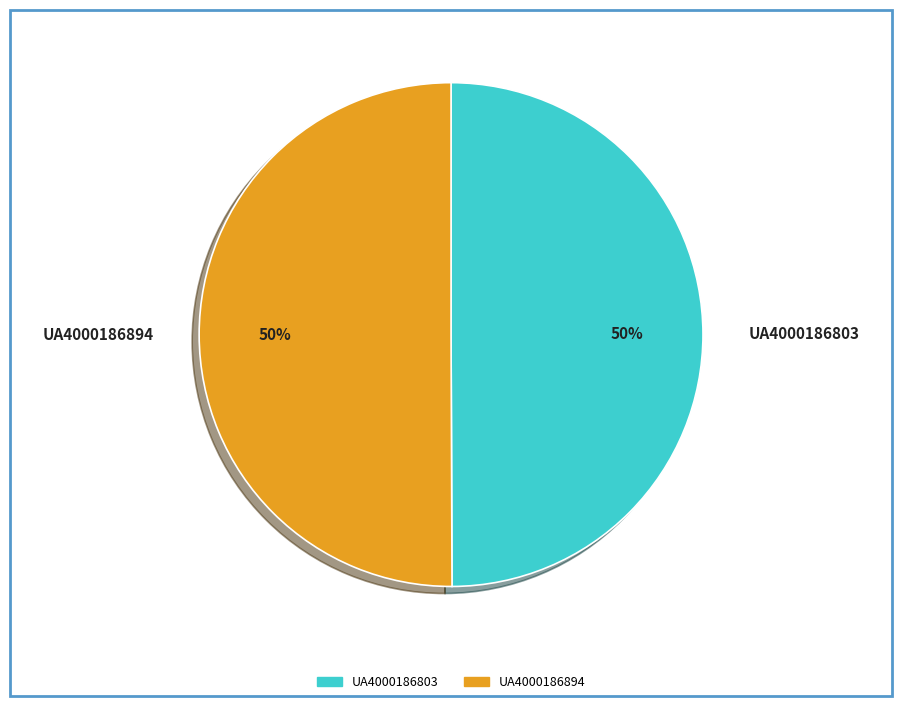

The UA4000186803 slice represents 50% of the pie. True or false?

True